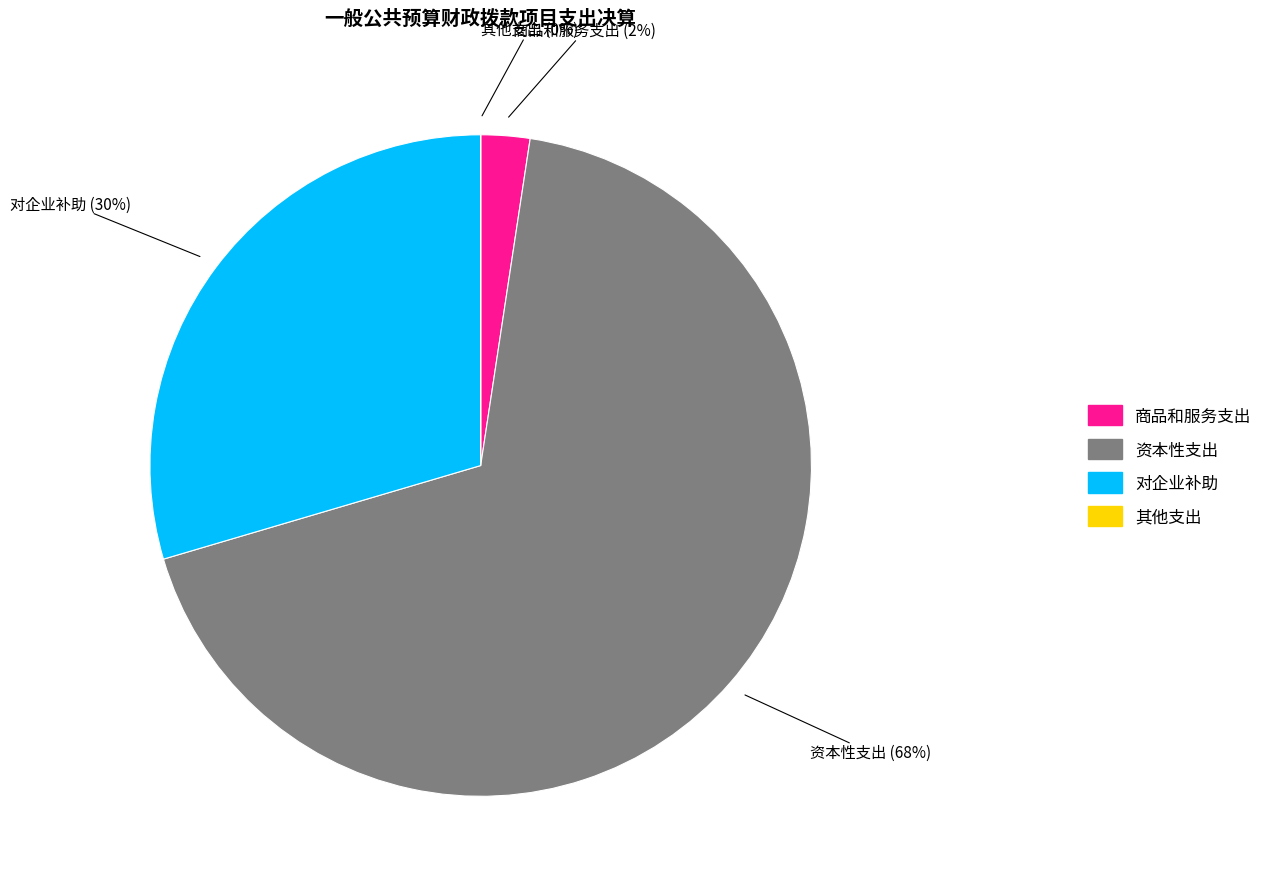

Does any single category account for the majority?

Yes